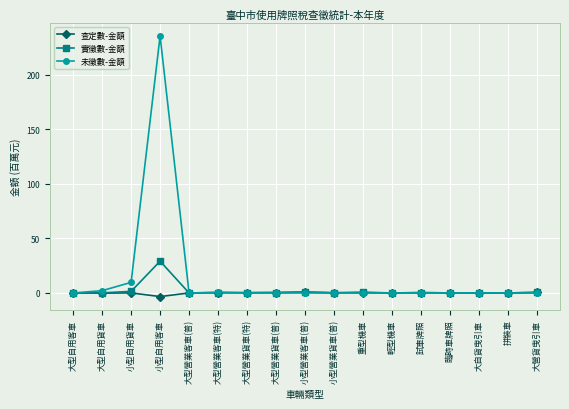

Is it true that 未徵數-金額 equals 0.0 at 小型營業客車(普)?

True